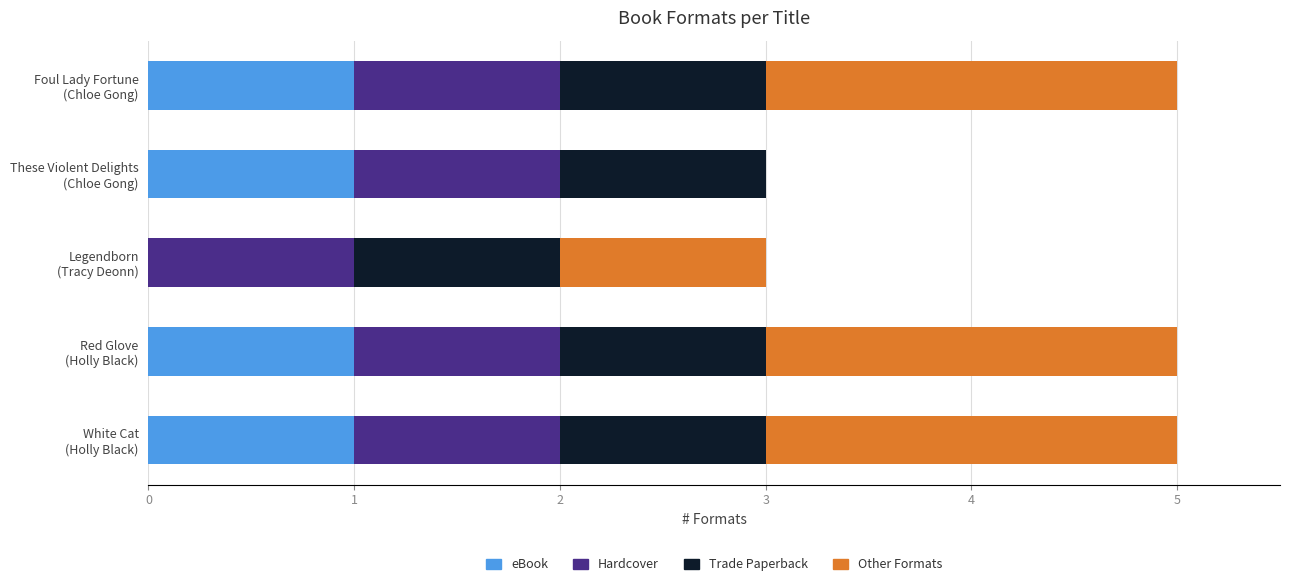

Count the number of categories in the chart.

5